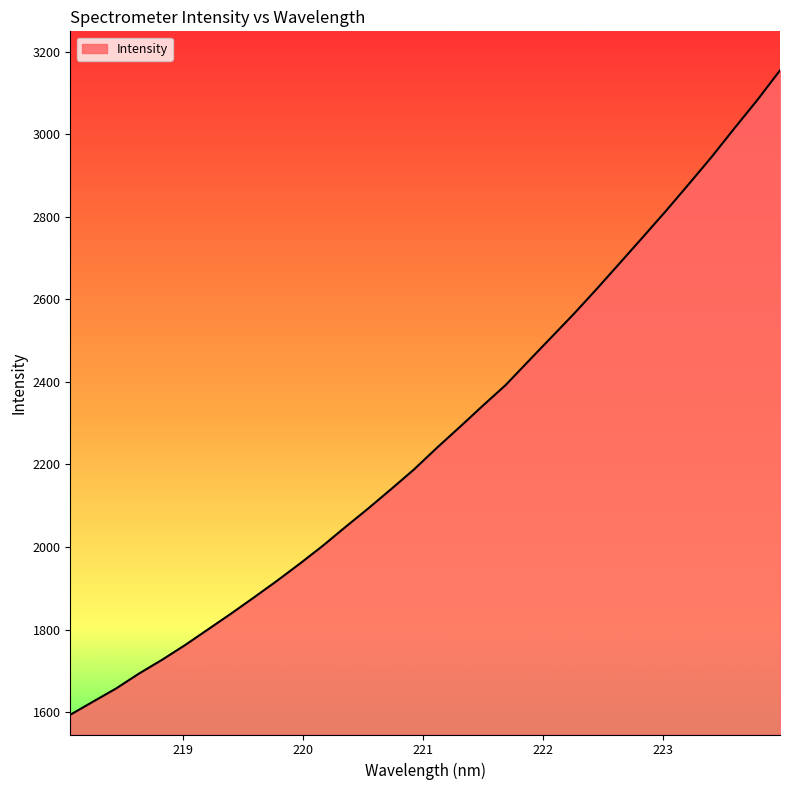

What is the minimum value shown in the chart?

1593.6